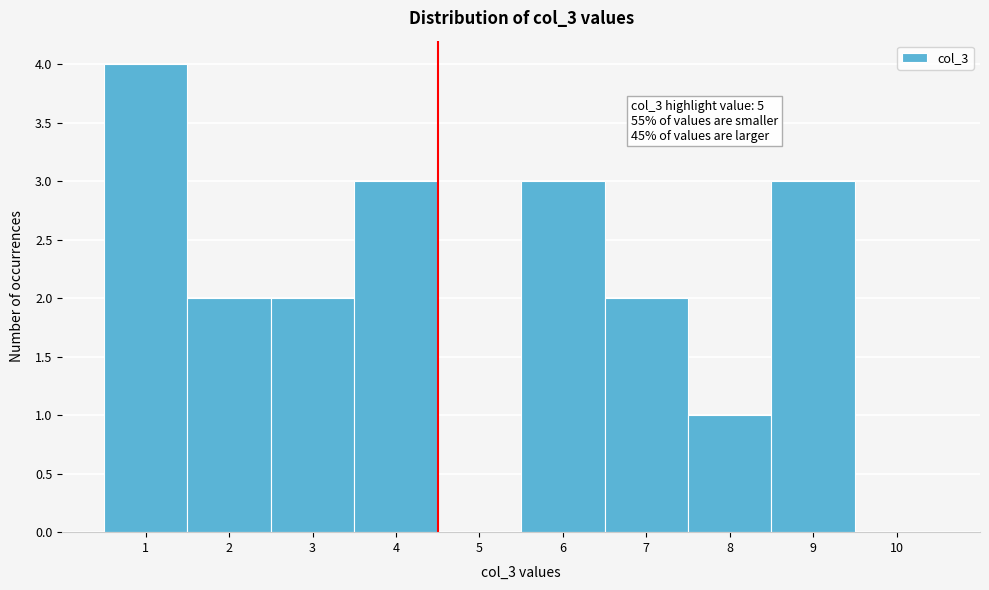

Reading right to left, what are all the values shown in this chart?

10=0	9=3	8=1	7=2	6=3	5=0	4=3	3=2	2=2	1=4